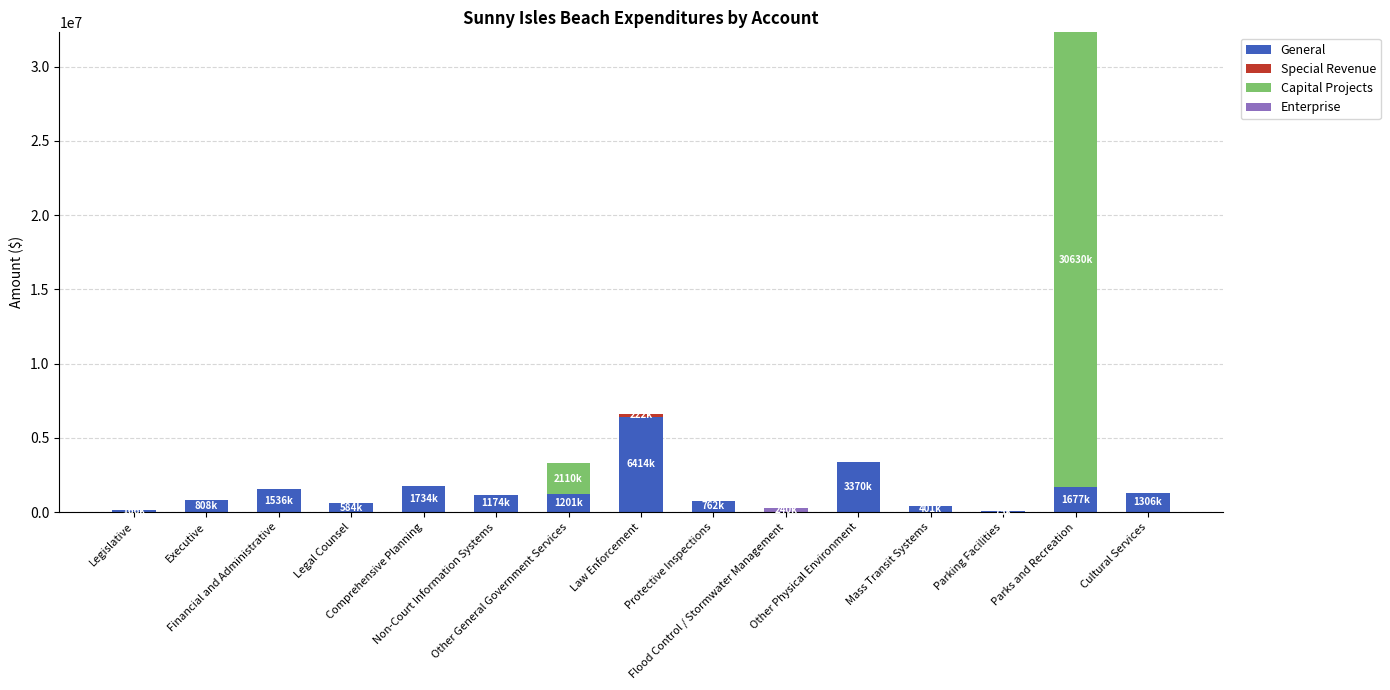

What is the highest value of the General series?

6413822